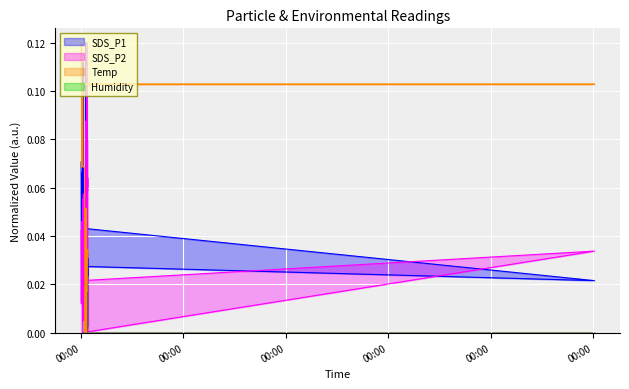

Which series has the largest total across all categories?

Temp